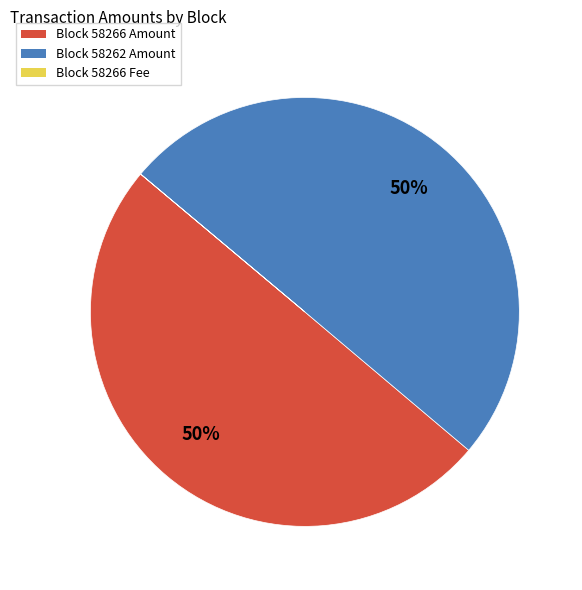

To the nearest percent, what is the combined percentage of Block 58262 Amount and Block 58266 Amount?

100%